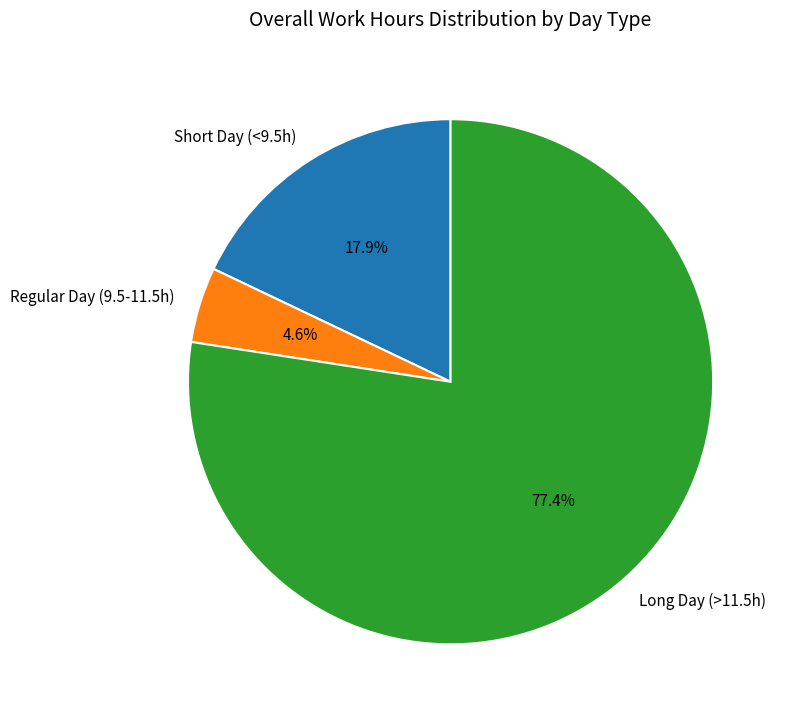

What is the majority slice?

Long Day (>11.5h)